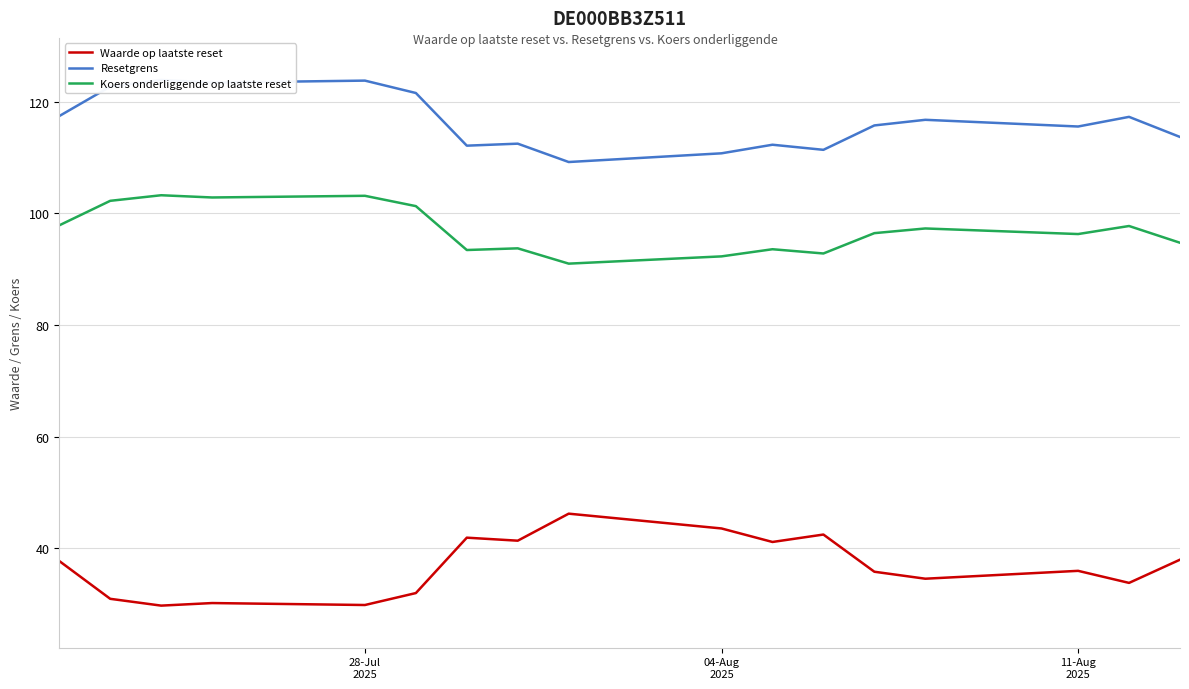

What is the smallest value displayed?

29.8